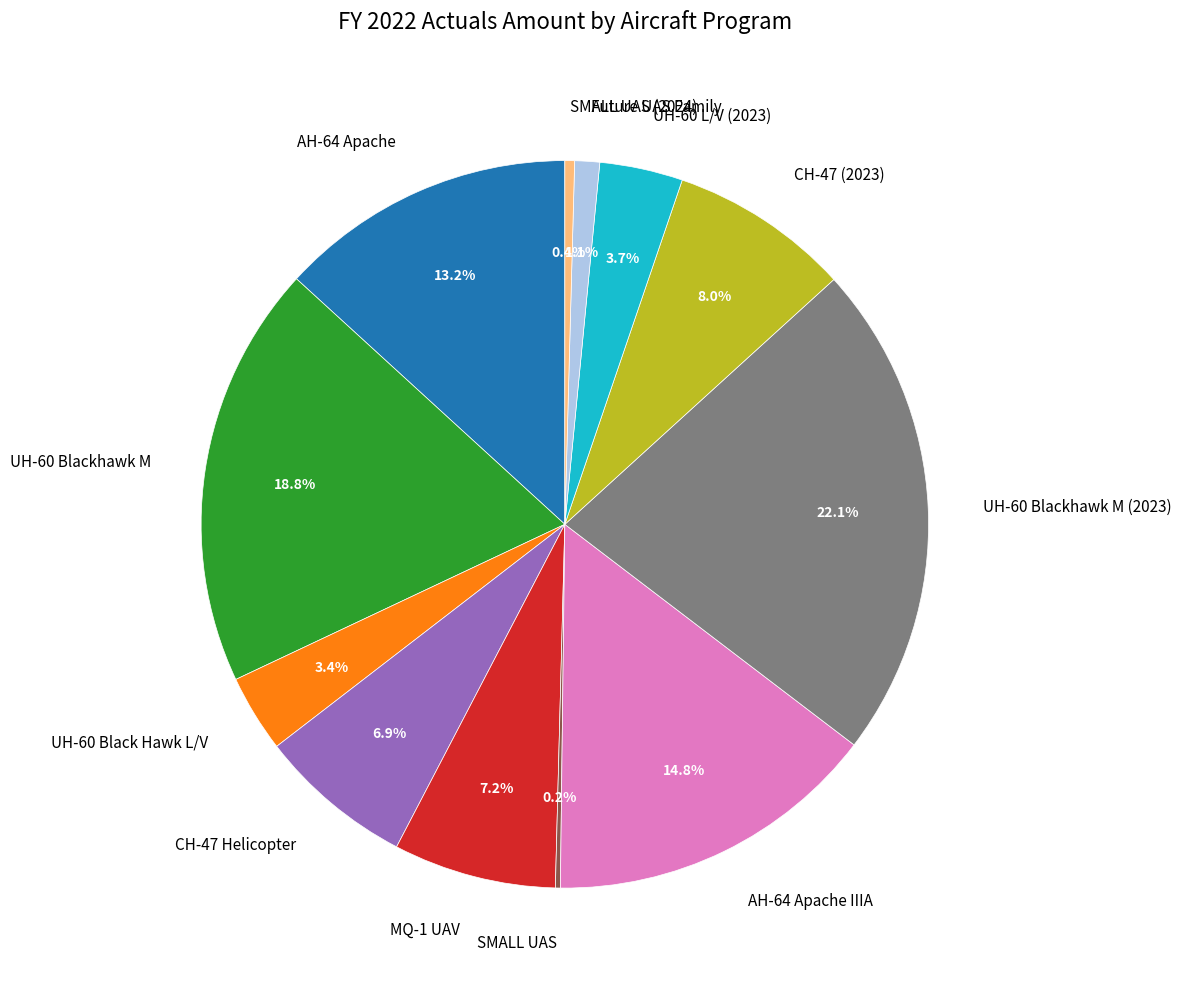

To the nearest percent, what is the combined percentage of UH-60 Blackhawk M and MQ-1 UAV?

26%